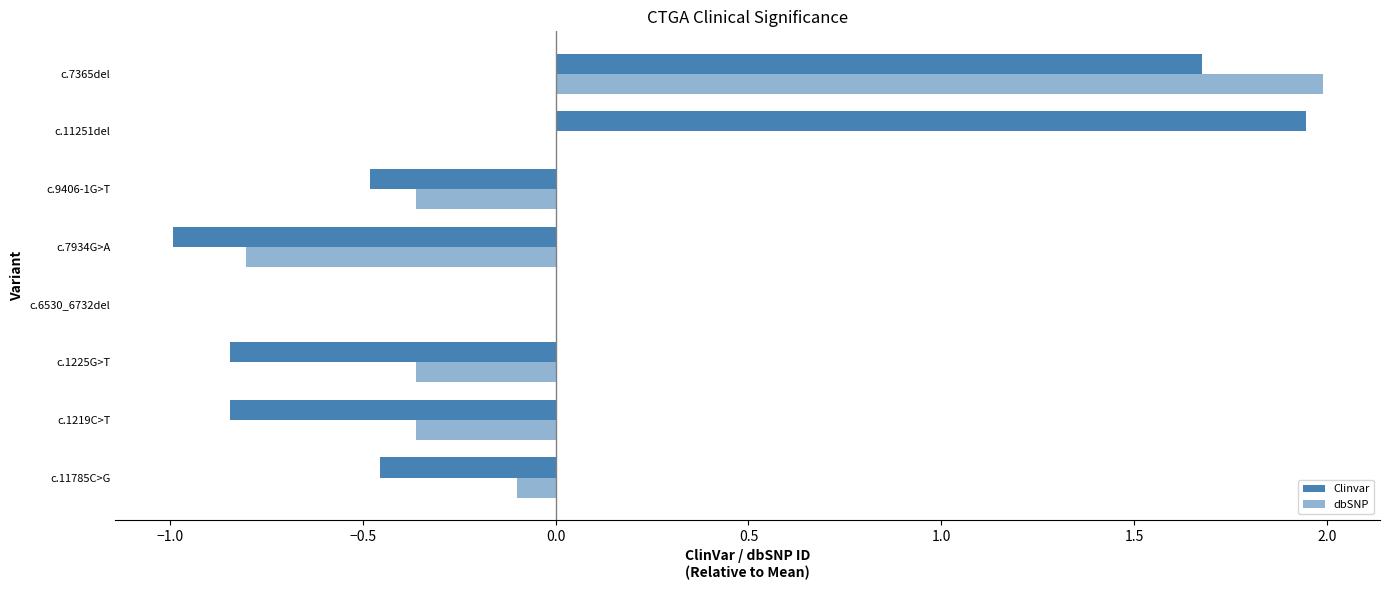

List the series in order of their overall mean, lowest first.

dbSNP, Clinvar